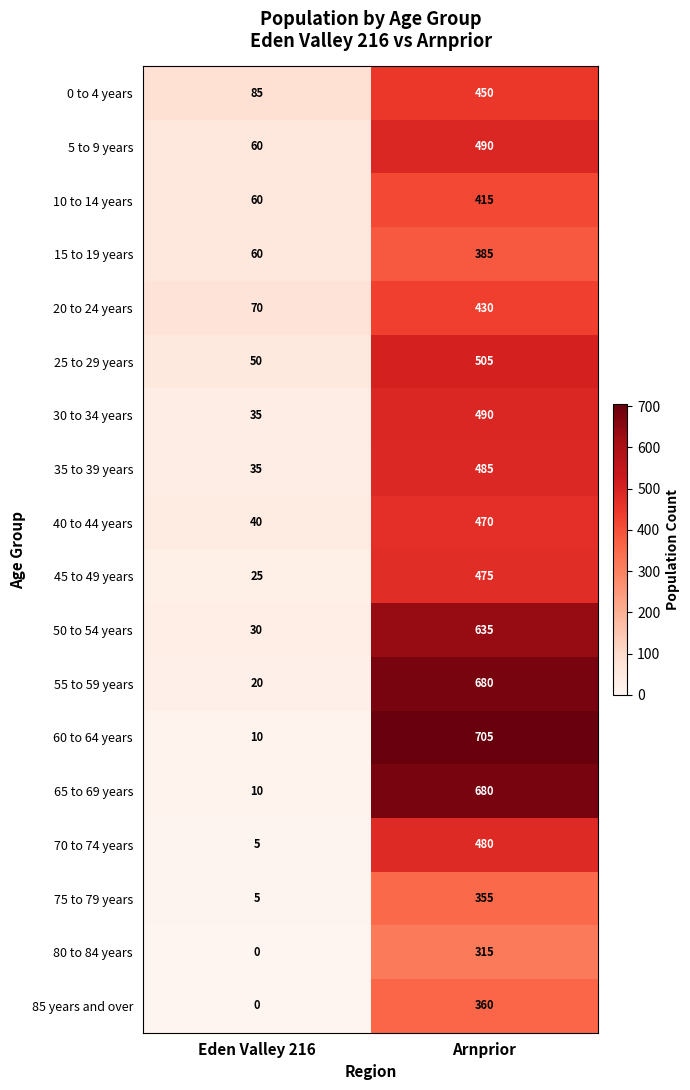

Which series has the largest total across all categories?

60 to 64 years